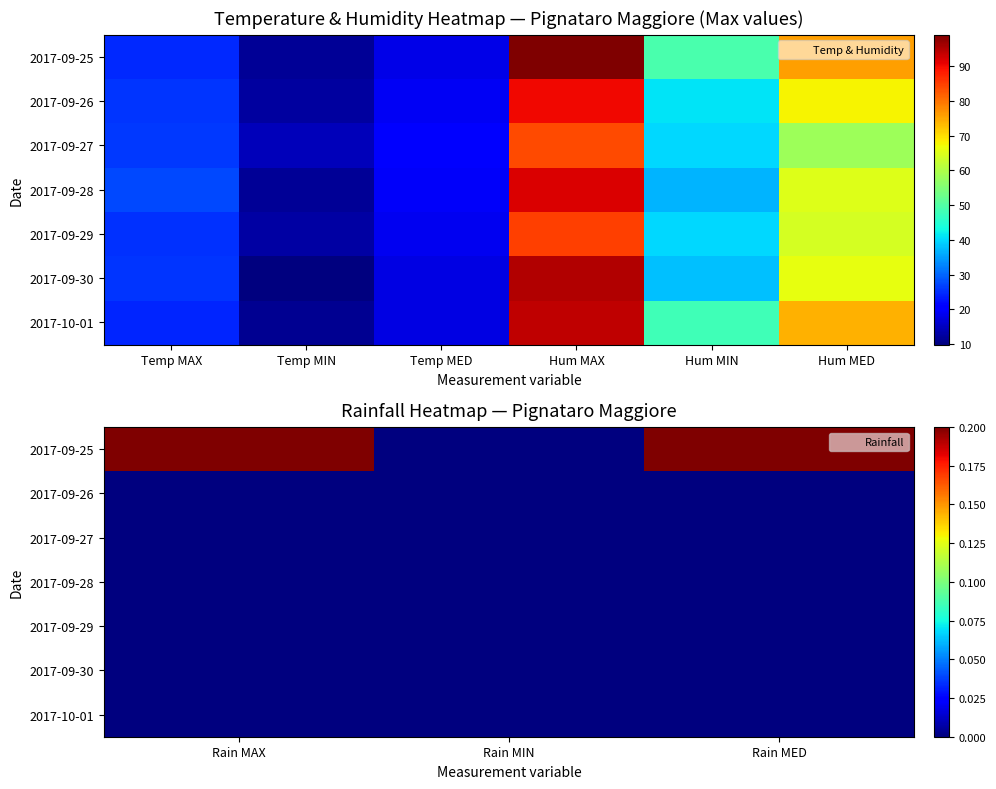

At Rain MED, list the series in order from smallest to largest.

2017-09-26, 2017-09-27, 2017-09-28, 2017-09-29, 2017-09-30, 2017-10-01, 2017-09-25